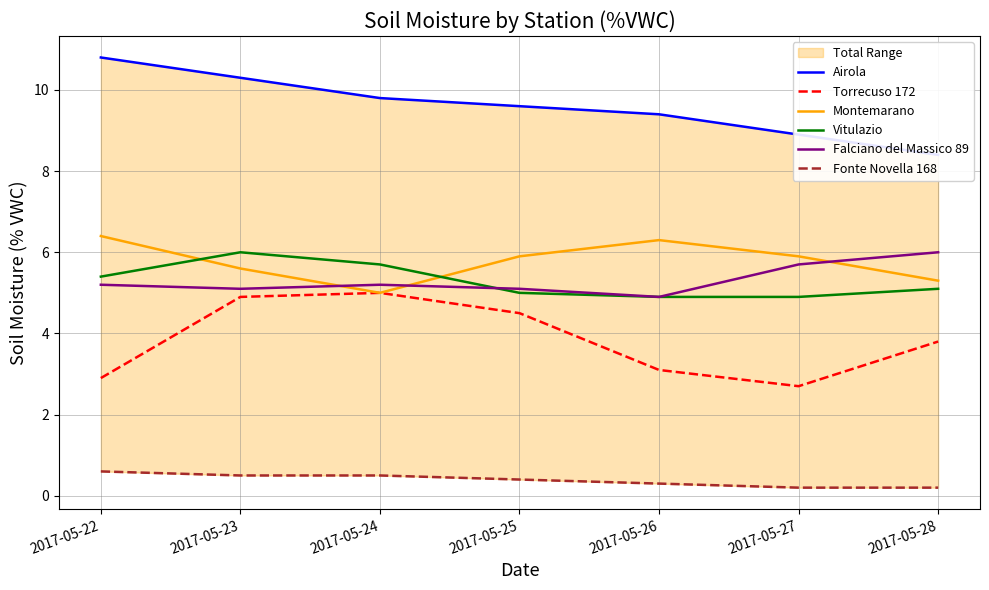

Between 2017-05-22 and 2017-05-23, which series saw the biggest shift?

Torrecuso 172